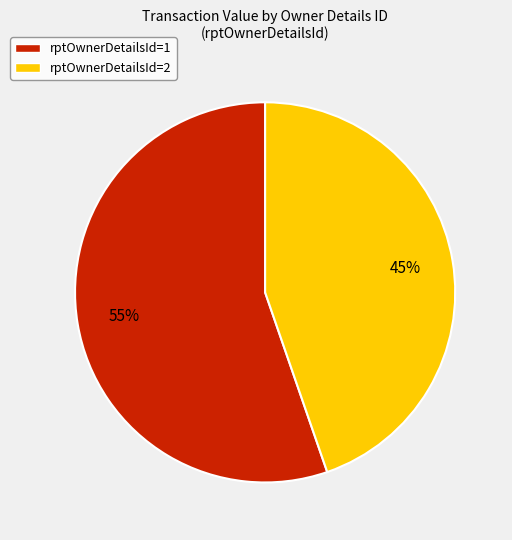

Is there a majority slice in this chart?

Yes